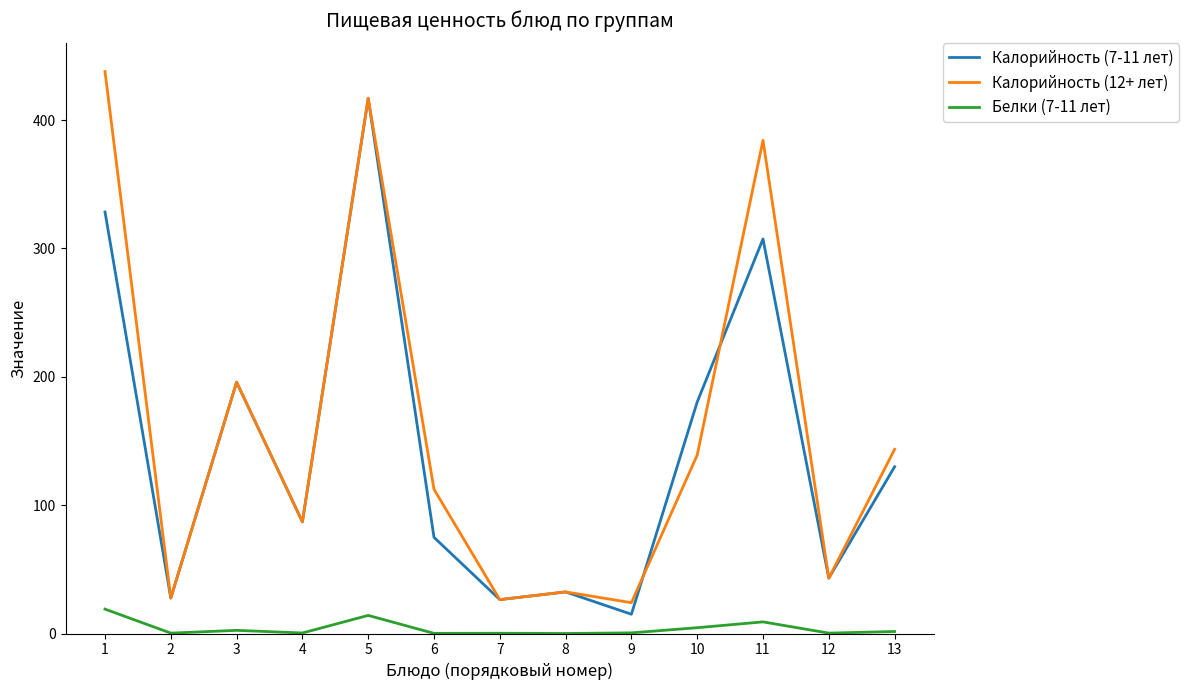

What is the spread (max minus min) of values at 9?

23.5